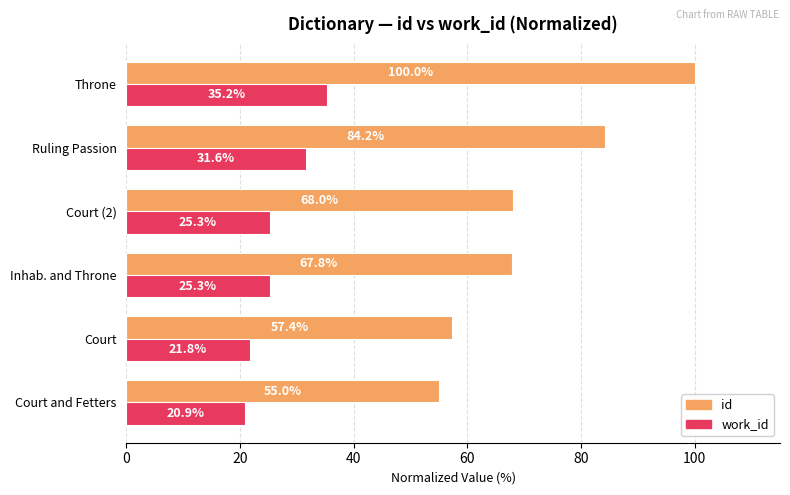

Rank the categories by id value from lowest to highest.

Court and Fetters, Court, Inhab. and Throne, Court (2), Ruling Passion, Throne